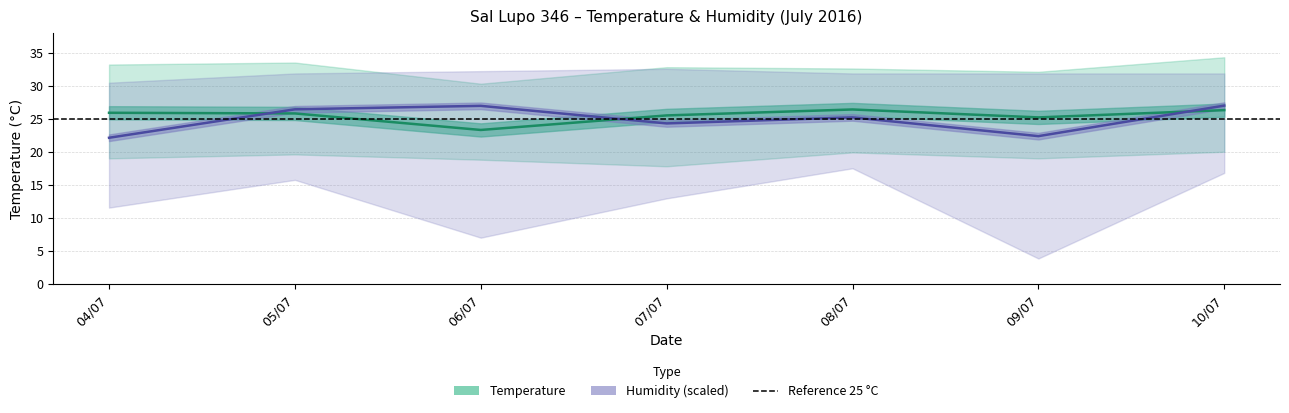

How many values in the Hum MED (scaled) series are below 25?

3